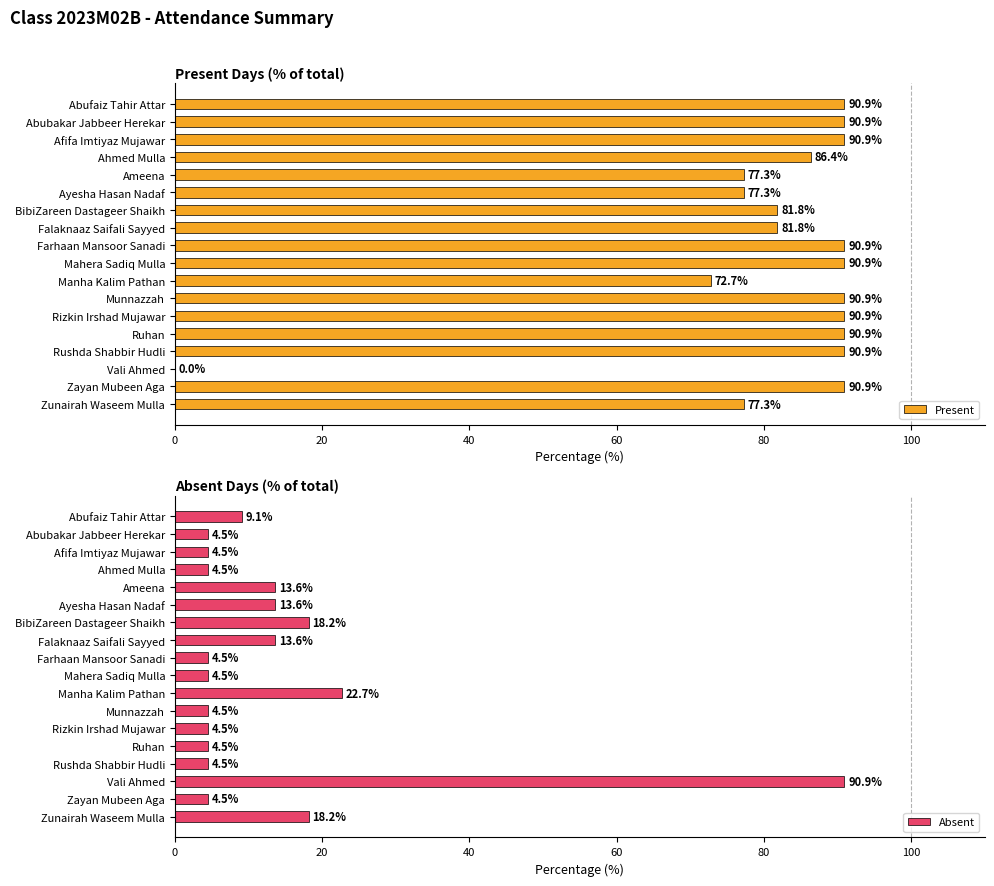

What is the highest value of the Absent series?

90.9